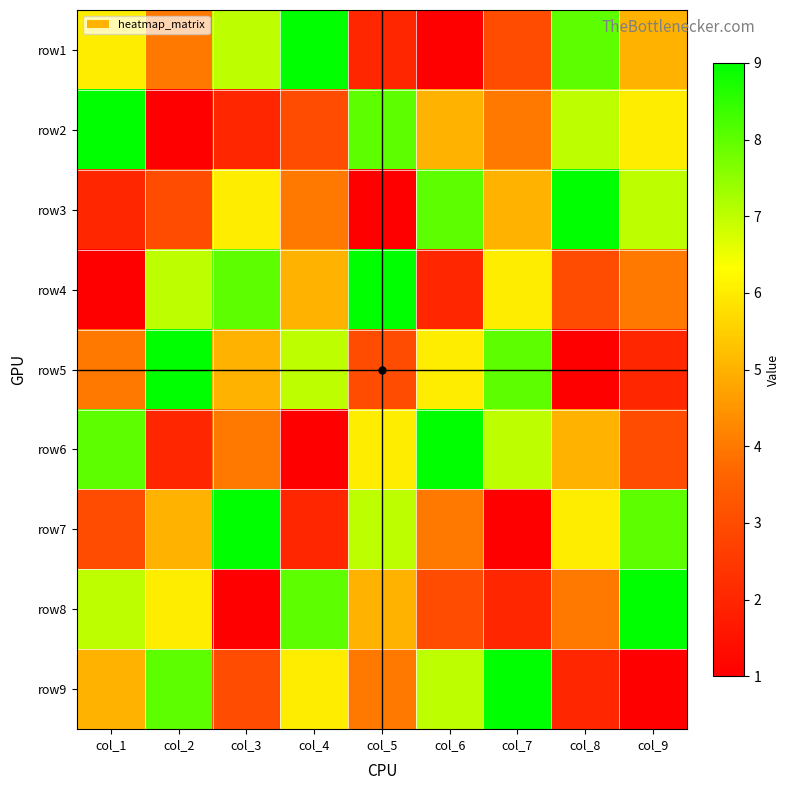

How many categories are shown in the chart?

9